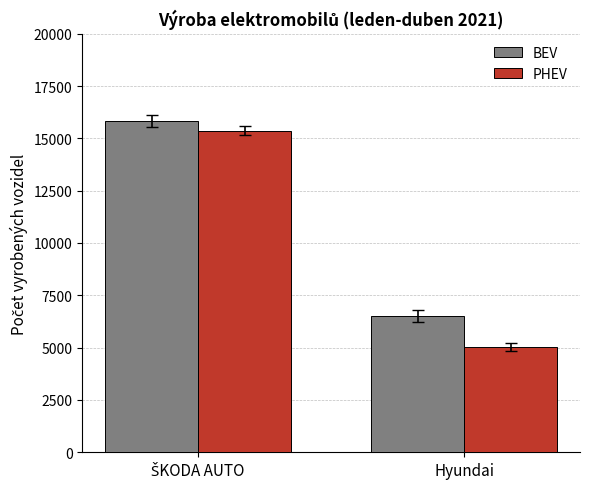

What is the average value of the BEV series?

11169